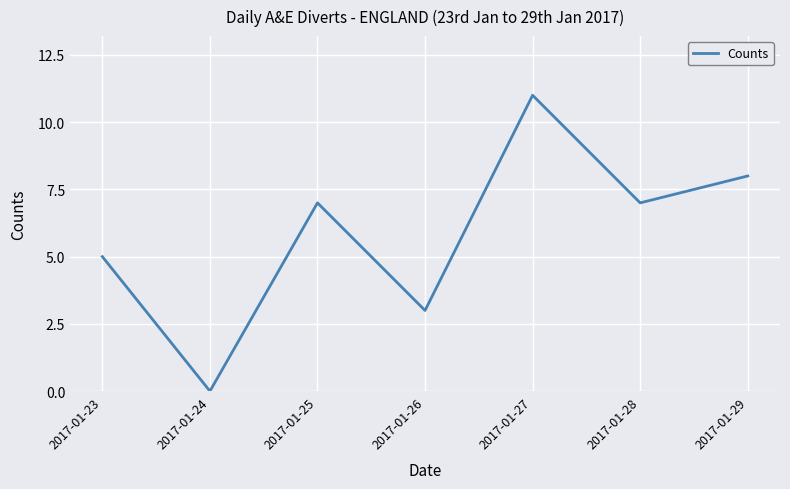

At which category does the data reach its first local peak?

2017-01-25